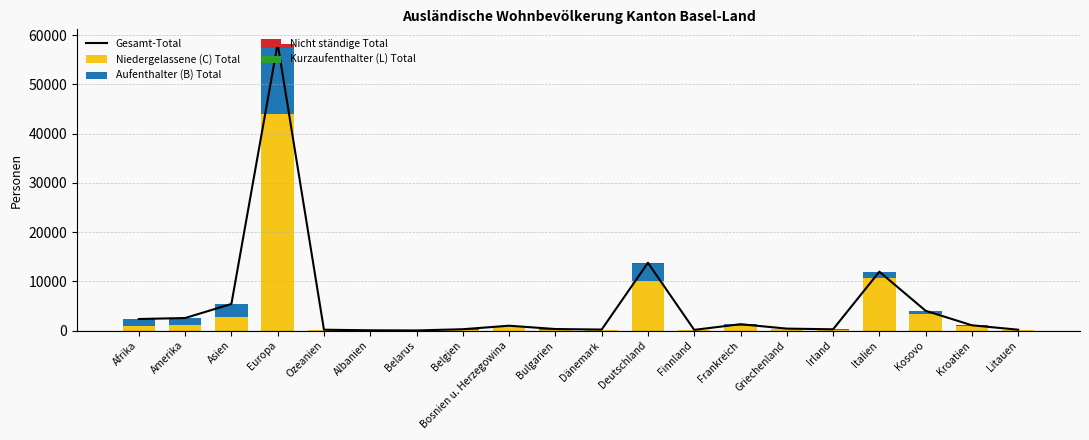

At which category is the sum across all series the highest?

Europa